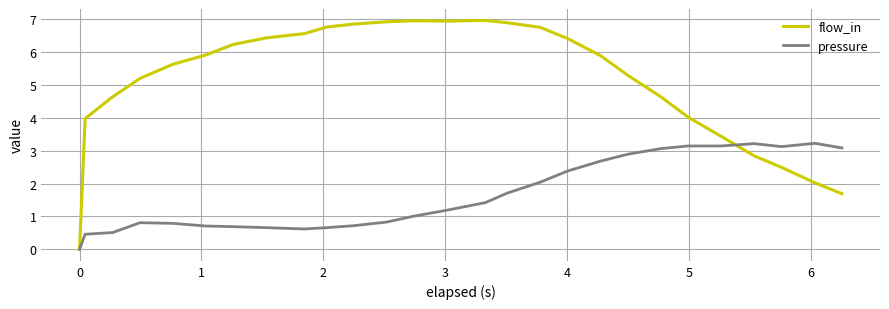

Which series has the widest spread of values?

flow_in